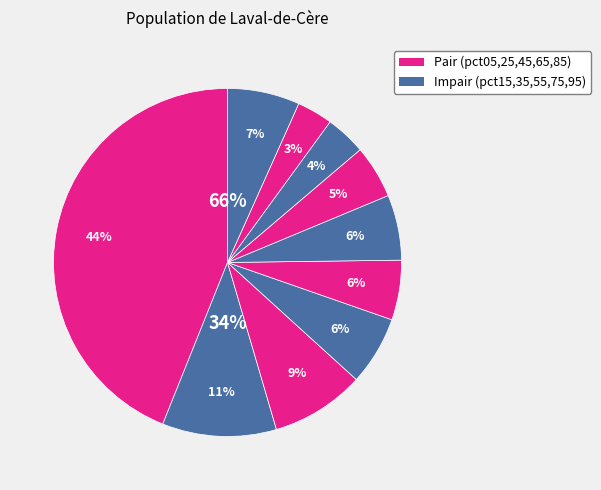

Between pct55 and pct65, which is larger?

pct55